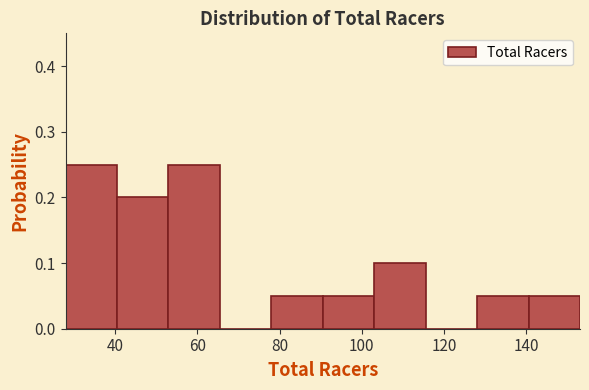

Reading left to right, transcribe this chart: for each bar, give the range it covers on the x-axis and its height. Neither the bar edges nor the heights are printed on the chart, so give them approximately, as read against the axes.

28.0 to 40.5: 0.25
40.5 to 53.0: 0.20
53.0 to 65.5: 0.25
65.5 to 78.0: 0
78.0 to 90.5: 0.05
90.5 to 103.0: 0.05
103.0 to 115.5: 0.10
115.5 to 128.0: 0
128.0 to 140.5: 0.05
140.5 to 153.0: 0.05